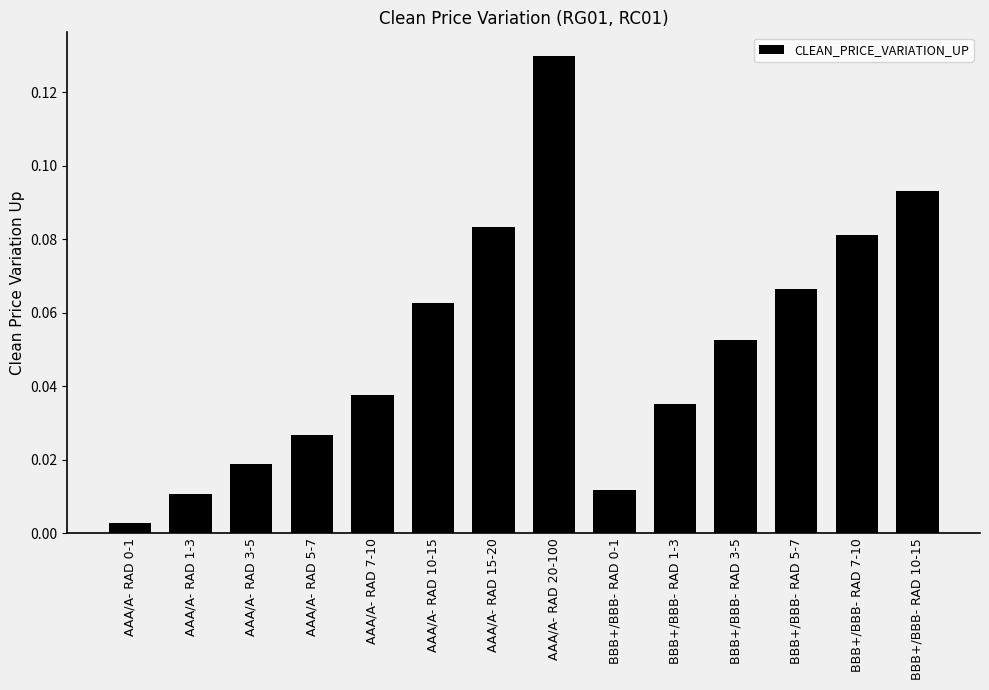

Between AAA/A- RAD 10-15 and BBB+/BBB- RAD 1-3, which is larger?

AAA/A- RAD 10-15